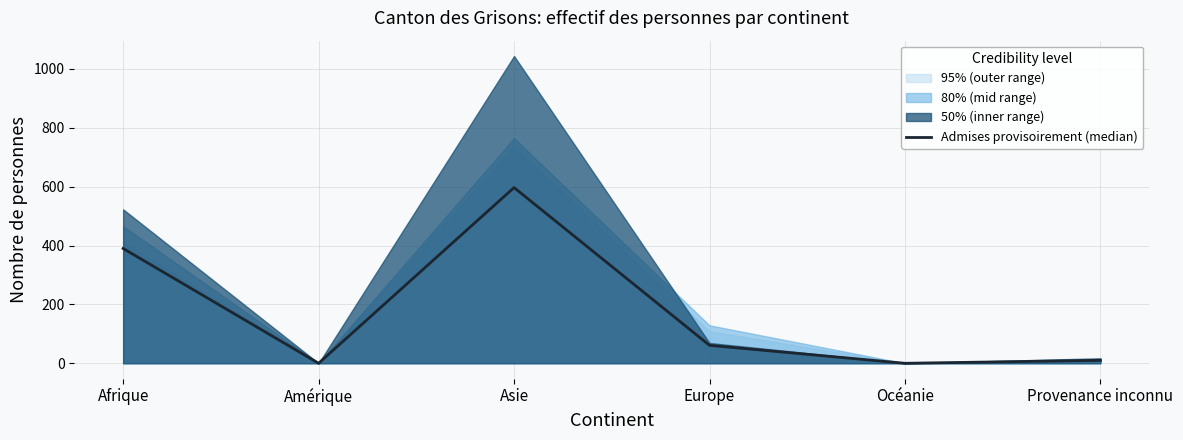

List the labels in order of value, smallest first.

Amérique, Océanie, Provenance inconnu, Europe, Afrique, Asie